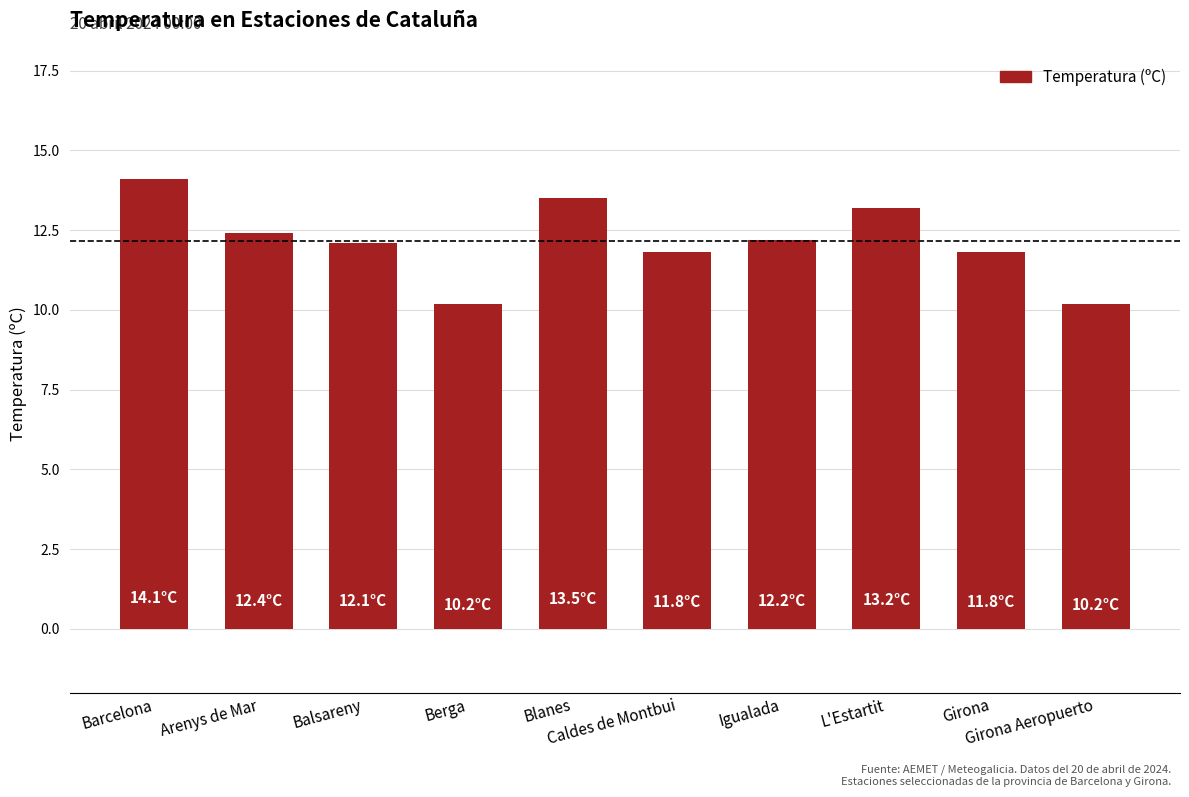

What is the change in value from Balsareny to Blanes?

+1.4